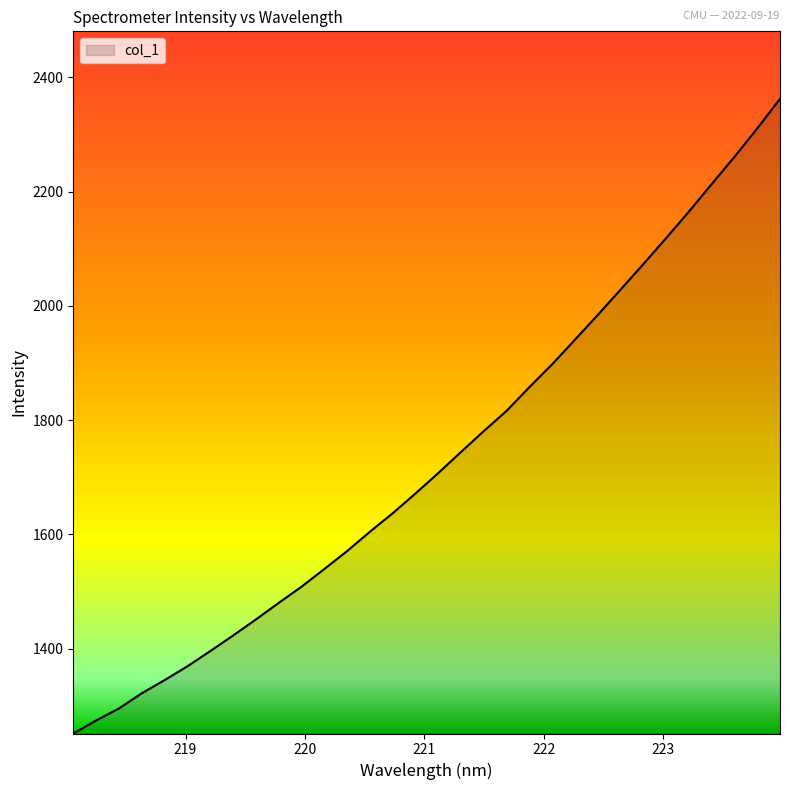

Does the chart display data point markers on the line(s)?

No